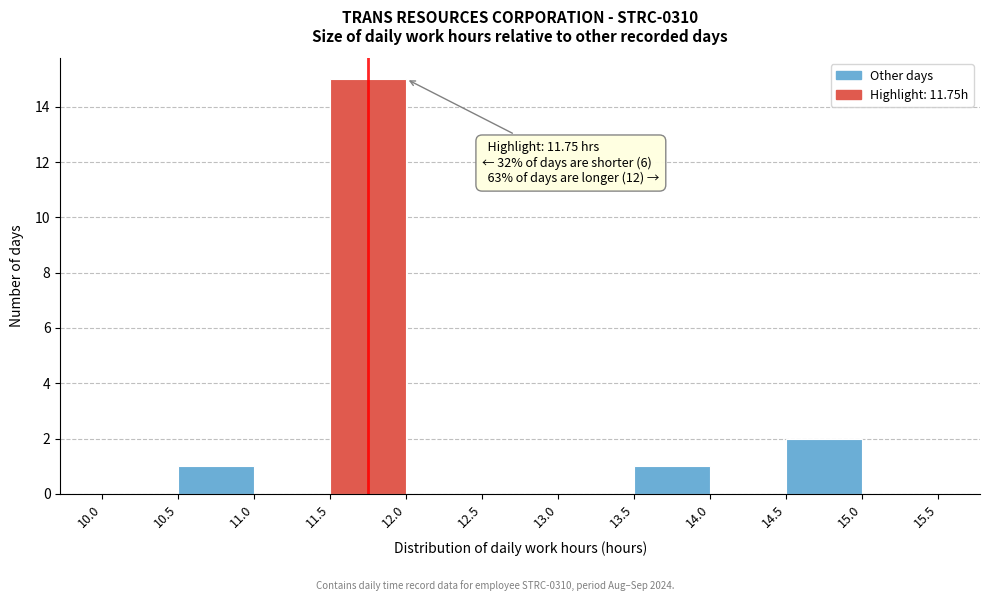

Over which range of the x-axis is the bar tallest?

11.5 to 12.0